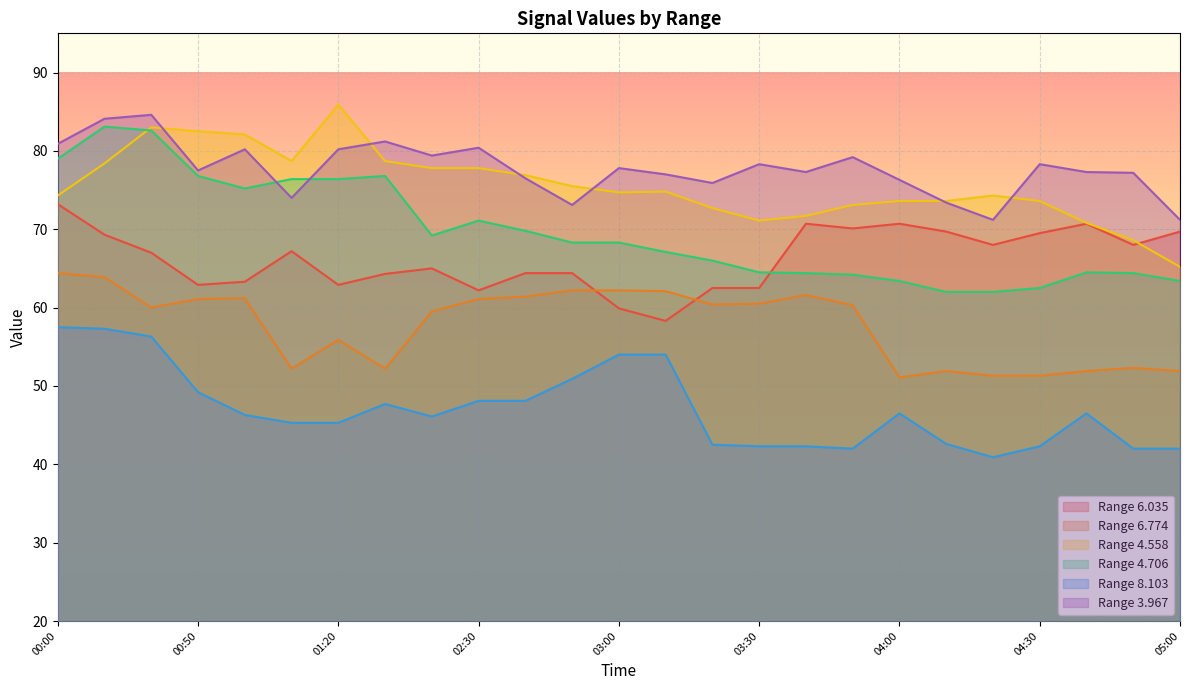

Reading left to right, extract all data points from this chart.

6.035: 73.2	69.3	67.0	62.9	63.3	67.2	62.9	64.3	65.0	62.2	64.4	64.4	59.9	58.3	62.5	62.5	70.7	70.1	70.7	69.7	68.0	69.5	70.7	68.0	69.7
6.774: 64.4	63.9	60.0	61.1	61.2	52.2	55.9	52.2	59.5	61.1	61.4	62.2	62.2	62.1	60.4	60.5	61.6	60.3	51.1	51.9	51.3	51.3	51.9	52.3	51.9
4.558: 74.3	78.4	83.0	82.5	82.1	78.7	85.9	78.7	77.8	77.8	76.9	75.5	74.7	74.8	72.7	71.1	71.7	73.1	73.6	73.6	74.3	73.6	70.8	68.6	65.2
4.706: 79.0	83.1	82.6	76.8	75.2	76.4	76.4	76.8	69.2	71.1	69.8	68.3	68.3	67.1	66.0	64.5	64.4	64.2	63.4	62.0	62.0	62.5	64.5	64.4	63.4
8.103: 57.5	57.3	56.3	49.2	46.3	45.3	45.3	47.7	46.1	48.1	48.1	50.9	54.0	54.0	42.5	42.3	42.3	42.0	46.5	42.6	40.9	42.3	46.5	42.0	42.0
3.967: 80.9	84.1	84.6	77.5	80.2	74.0	80.2	81.2	79.4	80.4	76.5	73.1	77.8	77.0	75.9	78.3	77.3	79.2	76.3	73.4	71.2	78.3	77.3	77.2	71.2